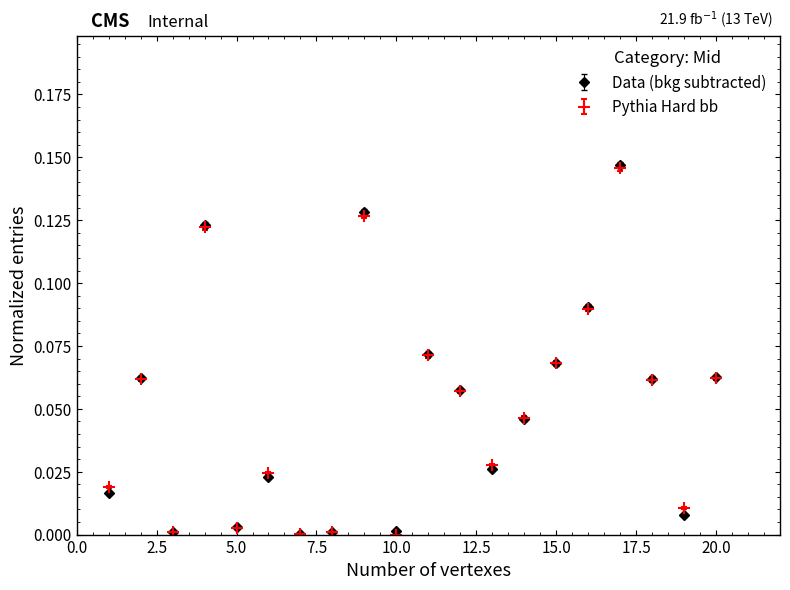

True or false: Data (bkg subtracted) has more than 2 points higher than both neighbors.

True